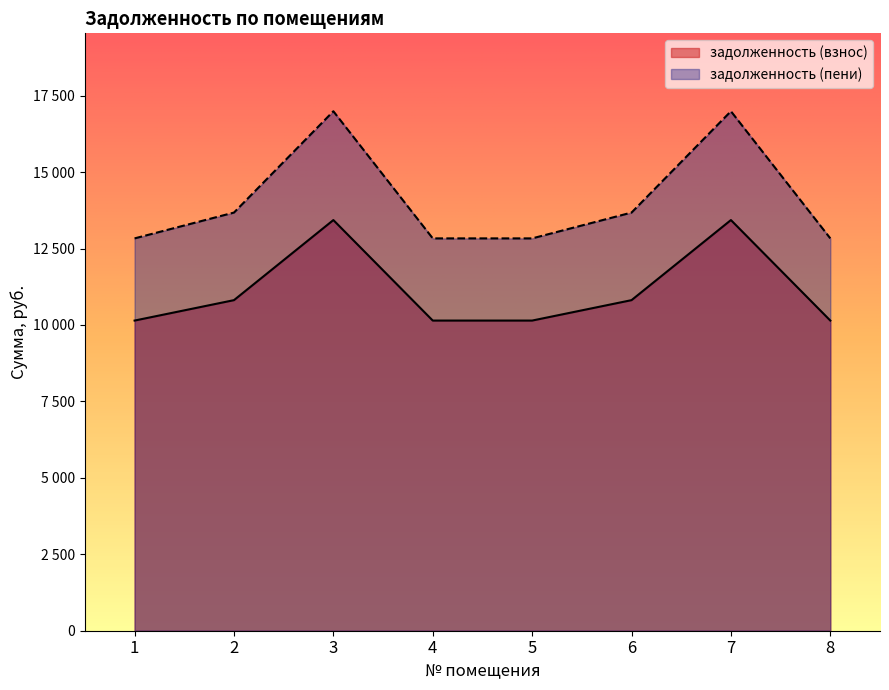

What value does the задолженность (взнос) series have at 8?

10143.6